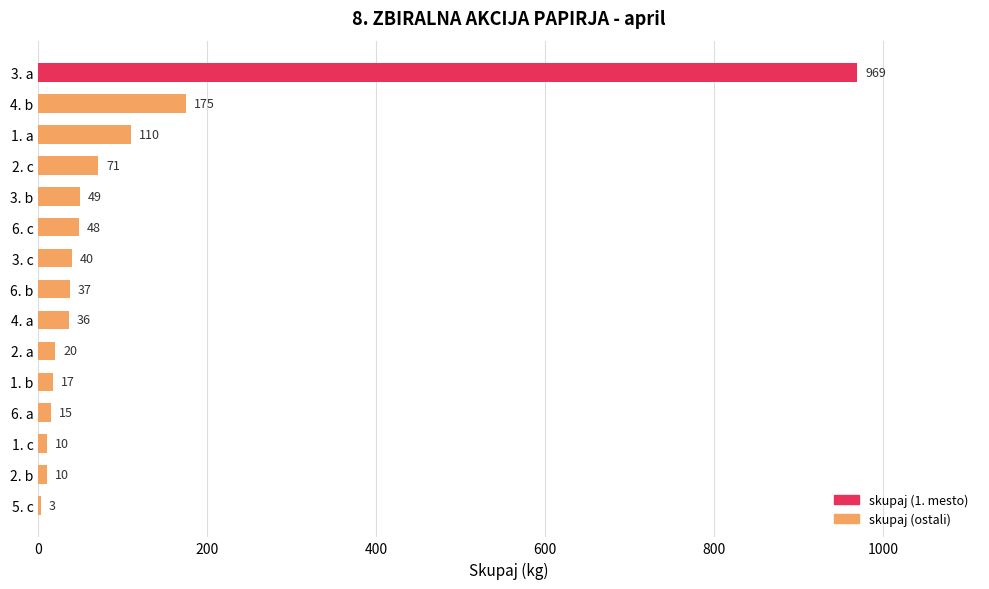

Where is the data nearest to the value 486?

4. b